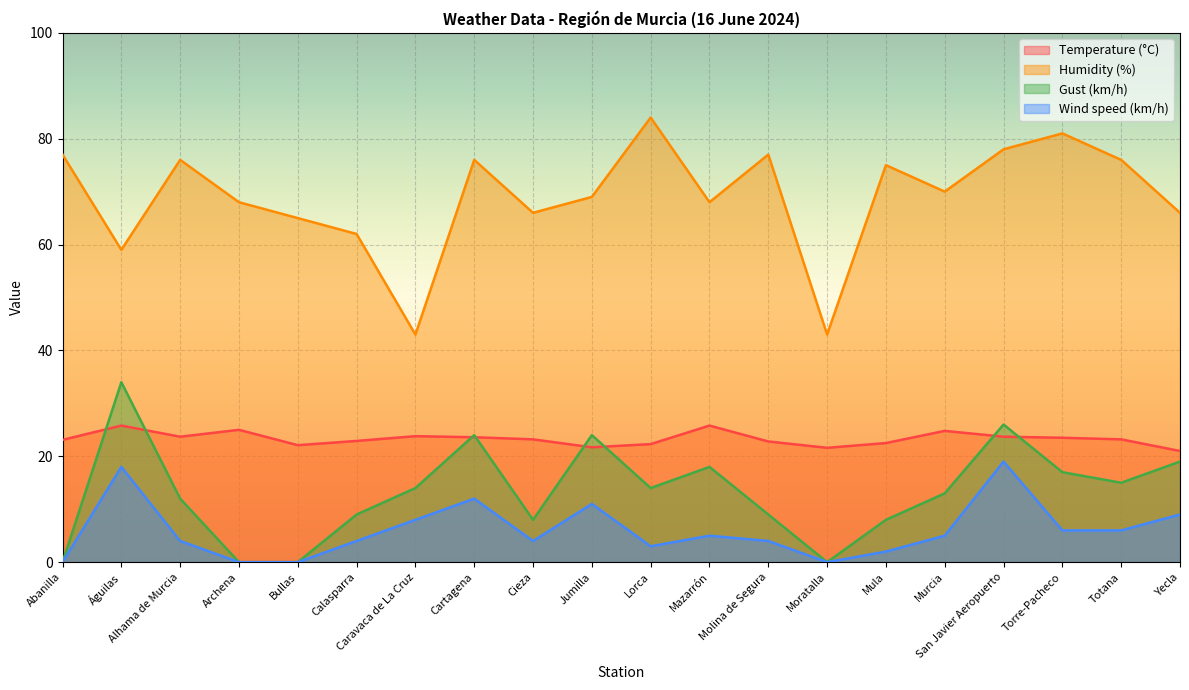

What is the difference between the highest and lowest values at Alhama de Murcia?

72.0